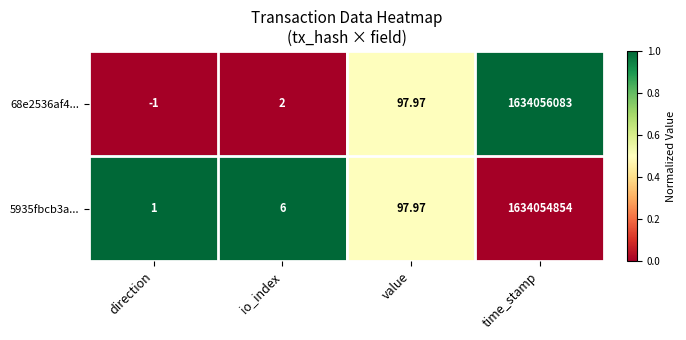

What is the difference between the highest and lowest values at direction?

2.0